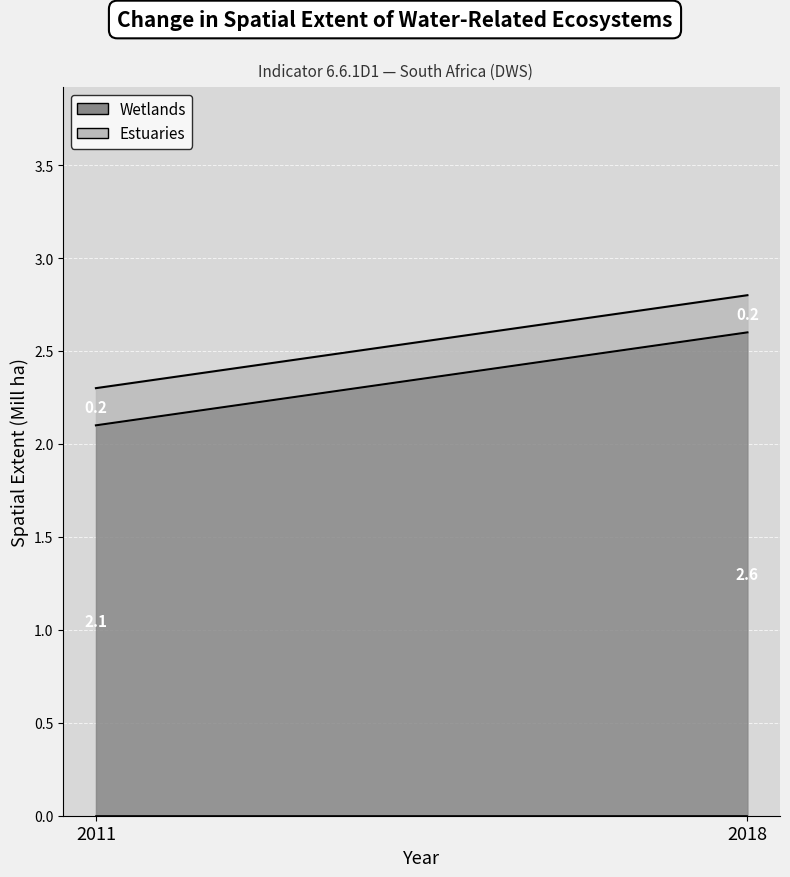

Is the value of Wetlands at 2011 greater than the value of Estuaries at 2018?

Yes